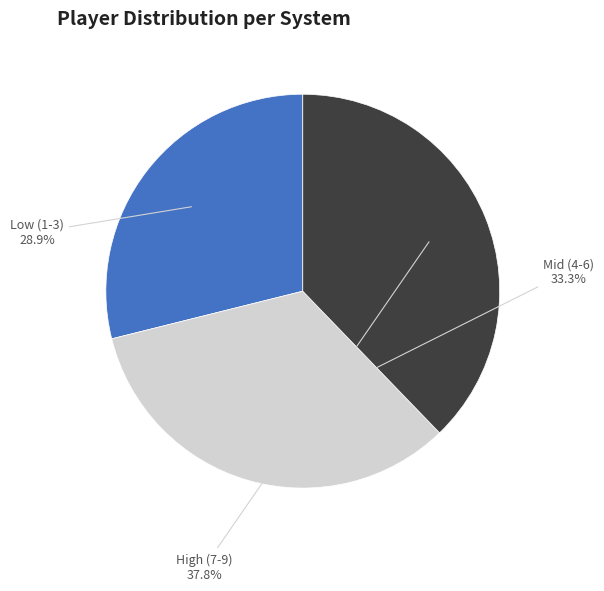

Is there a majority slice in this chart?

No